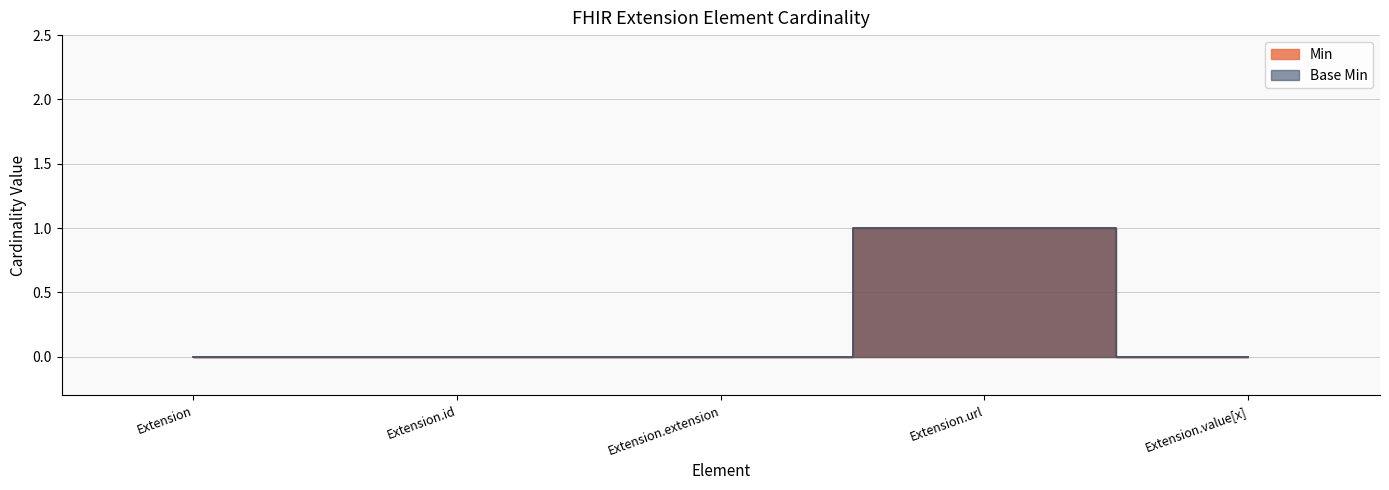

Count the Min values in the range 0 to 1.

5